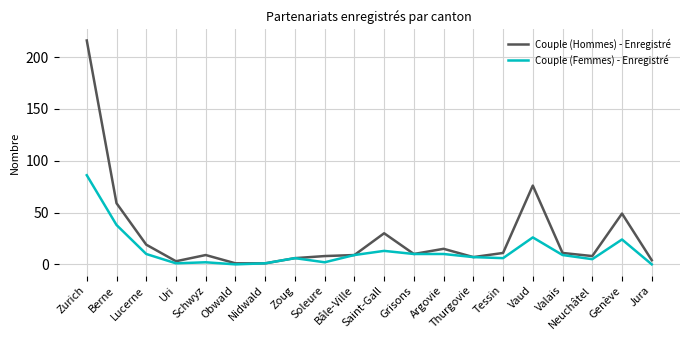

Reading right to left, list all the values displayed in this chart.

Couple (Hommes) - Enregistré: Jura=4	Genève=49	Neuchâtel=8	Valais=11	Vaud=76	Tessin=11	Thurgovie=7	Argovie=15	Grisons=10	Saint-Gall=30	Bâle-Ville=9	Soleure=8	Zoug=6	Nidwald=1	Obwald=1	Schwyz=9	Uri=3	Lucerne=19	Berne=59	Zurich=216
Couple (Femmes) - Enregistré: Jura=0	Genève=24	Neuchâtel=5	Valais=9	Vaud=26	Tessin=6	Thurgovie=7	Argovie=10	Grisons=10	Saint-Gall=13	Bâle-Ville=9	Soleure=2	Zoug=6	Nidwald=1	Obwald=0	Schwyz=2	Uri=1	Lucerne=10	Berne=38	Zurich=86